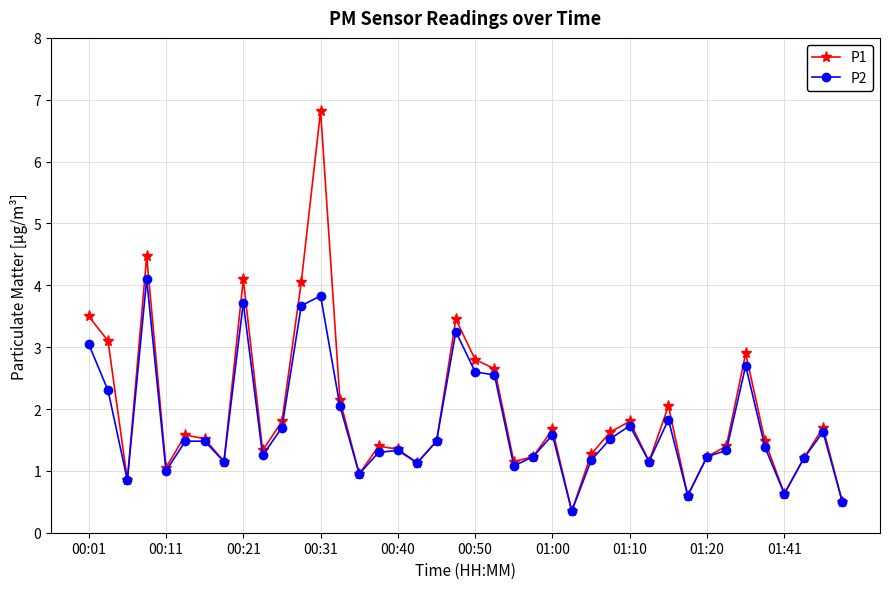

What is the greatest value displayed?

6.8